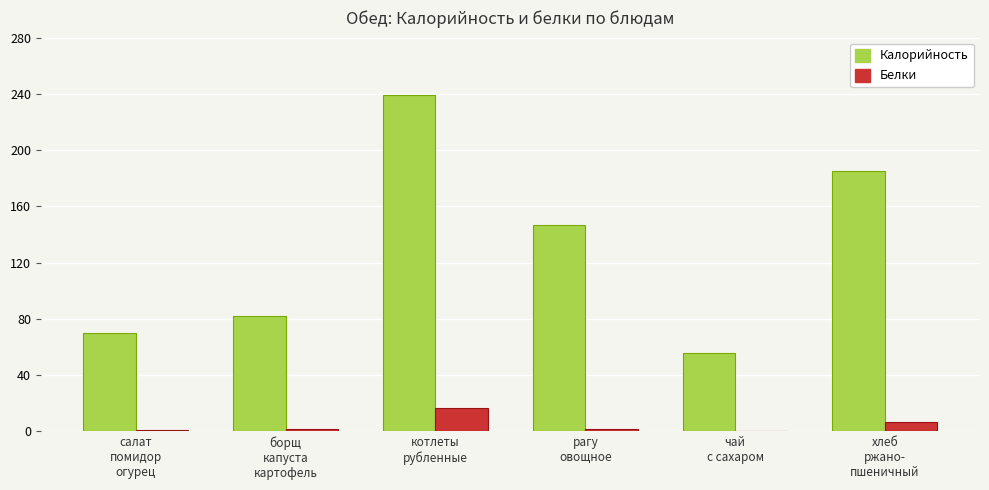

Which series has the largest total across all categories?

Калорийность